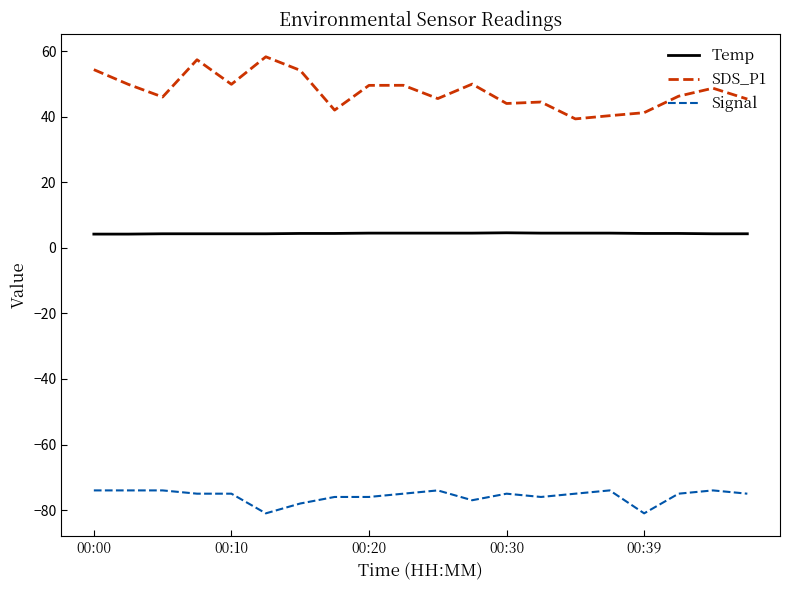

What is the difference between the maximum and second lowest values in the SDS_P1 series?

18.0